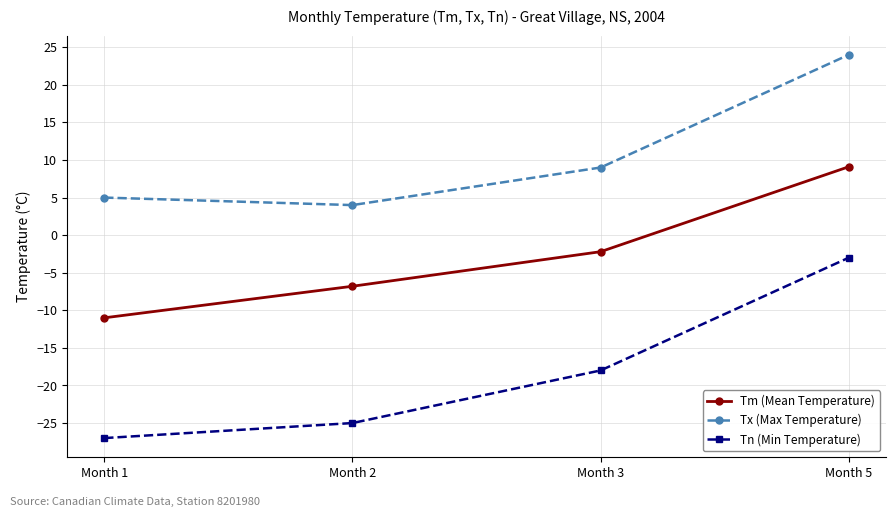

How many categories are shown in the chart?

4